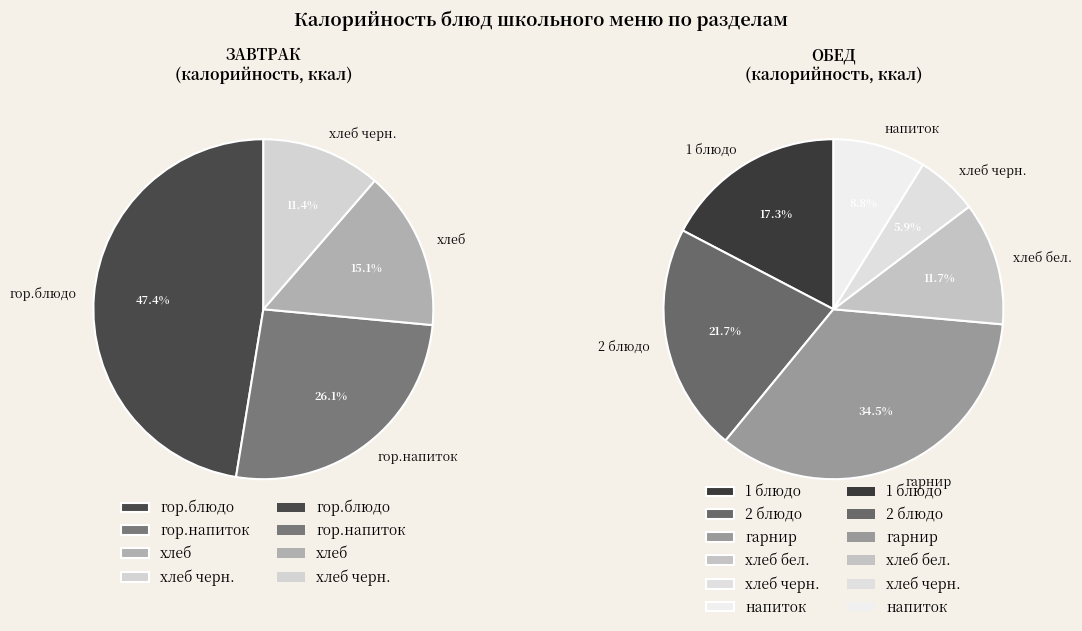

Count the number of slices in the pie.

10